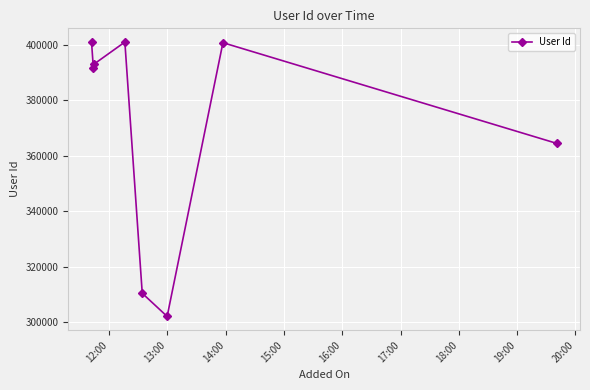

How many points are higher than both their immediate neighbors (excluding endpoints)?

2